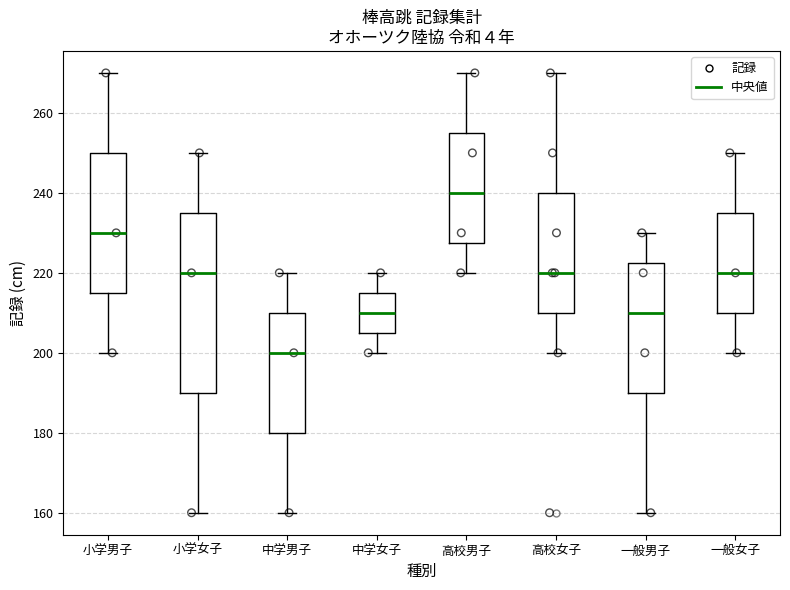

Reading left to right, transcribe this box plot: for each box, give where its median line is, the range the box spans, and where its two whiskers end, as read against the y-axis. The values are not printed on the chart, so give them approximately, as read against the axis.

小学男子: median 230, box 216 to 250, whiskers 200 to 270
小学女子: median 220, box 190 to 236, whiskers 160 to 250
中学男子: median 200, box 180 to 210, whiskers 160 to 220
中学女子: median 210, box 206 to 216, whiskers 200 to 220
高校男子: median 240, box 228 to 256, whiskers 220 to 270
高校女子: median 220, box 210 to 240, whiskers 200 to 270
一般男子: median 210, box 190 to 222, whiskers 160 to 230
一般女子: median 220, box 210 to 236, whiskers 200 to 250